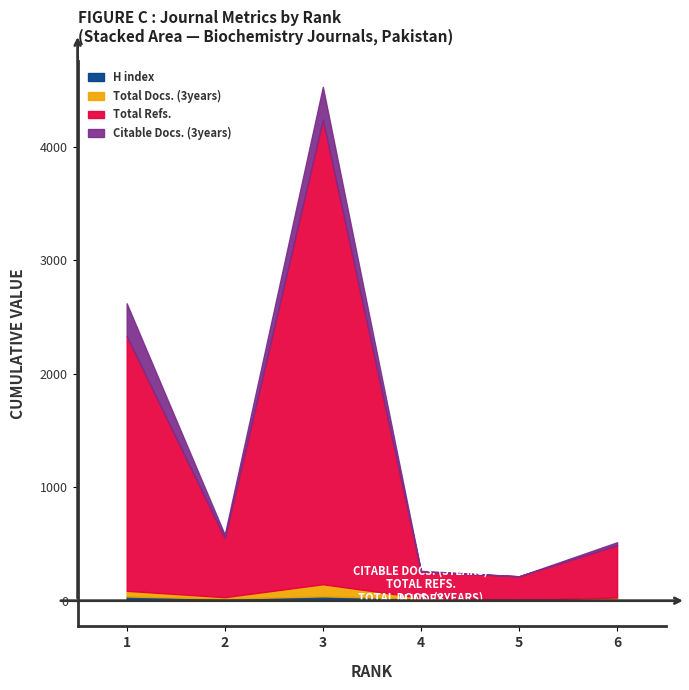

True or false: Total Refs. and H index cross at least once.

False